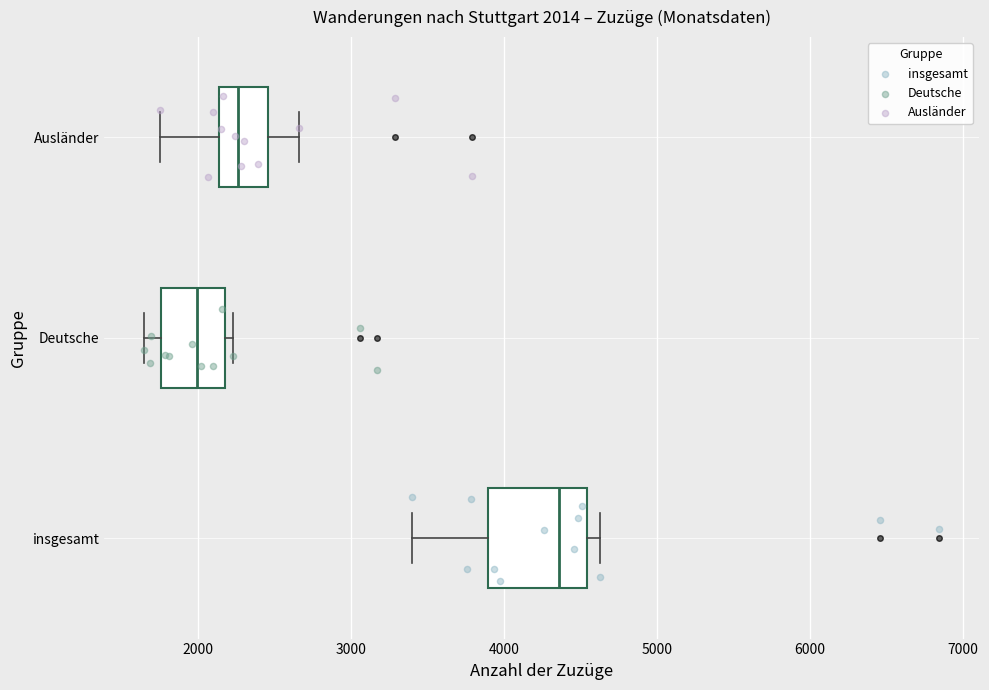

Which box is the widest, from its left edge to its right edge?

insgesamt